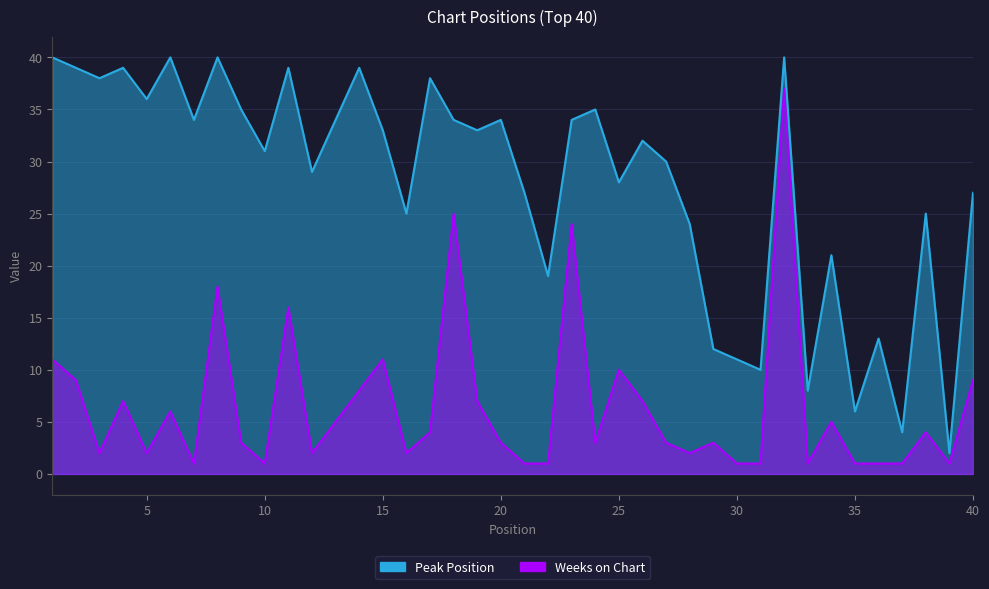

Between 37 and 36, which is larger?

36